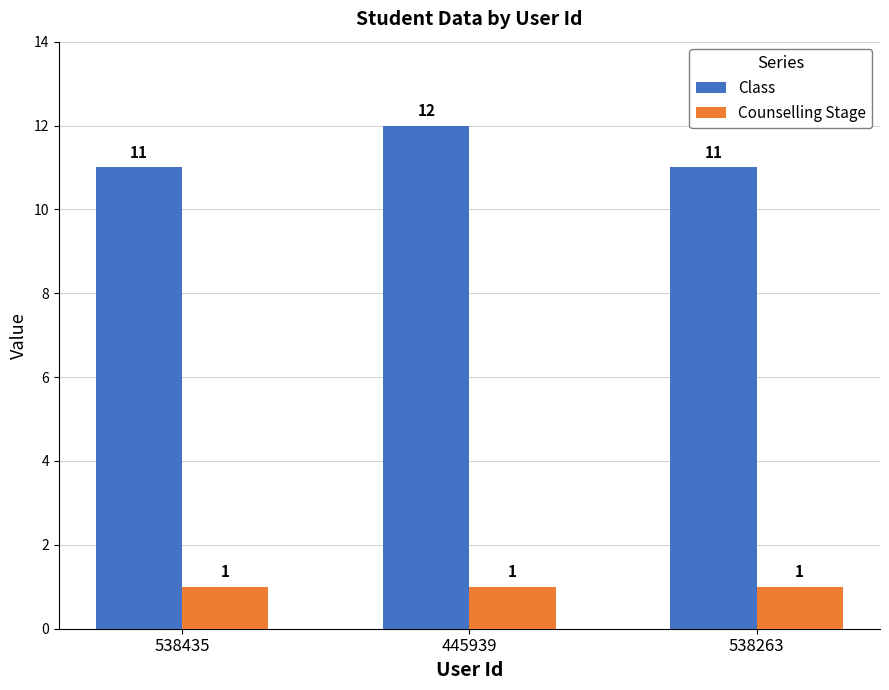

How many Class values are between 11 and 12?

3